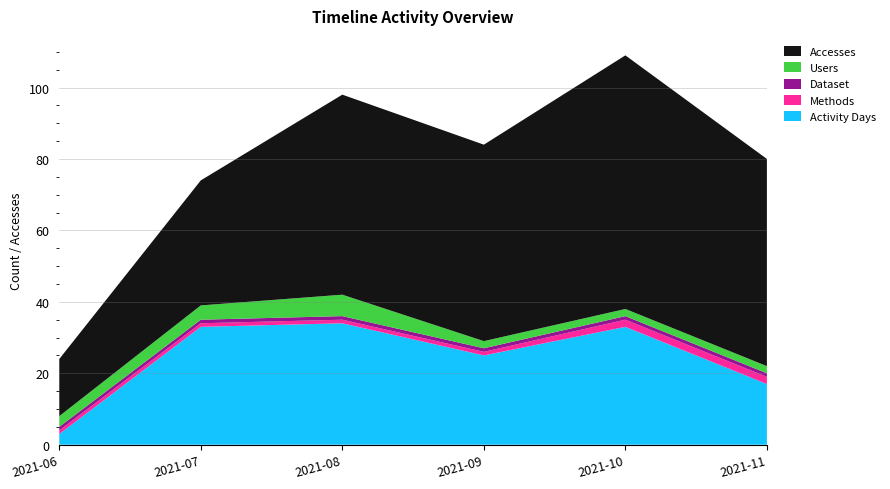

Reading right to left, list all the values displayed in this chart.

Activity Days: 2021-11=17	2021-10=33	2021-09=25	2021-08=34	2021-07=33	2021-06=3
Methods: 2021-11=2	2021-10=2	2021-09=1	2021-08=1	2021-07=1	2021-06=1
Dataset: 2021-11=1	2021-10=1	2021-09=1	2021-08=1	2021-07=1	2021-06=1
Users: 2021-11=2	2021-10=2	2021-09=2	2021-08=6	2021-07=4	2021-06=3
Accesses: 2021-11=58	2021-10=71	2021-09=55	2021-08=56	2021-07=35	2021-06=16